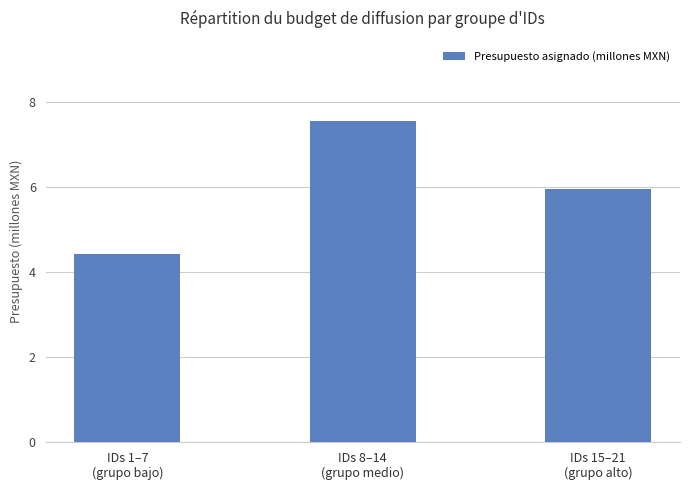

The chart shows a value of 7.5 at IDs 8–14
(grupo medio). True or false?

True